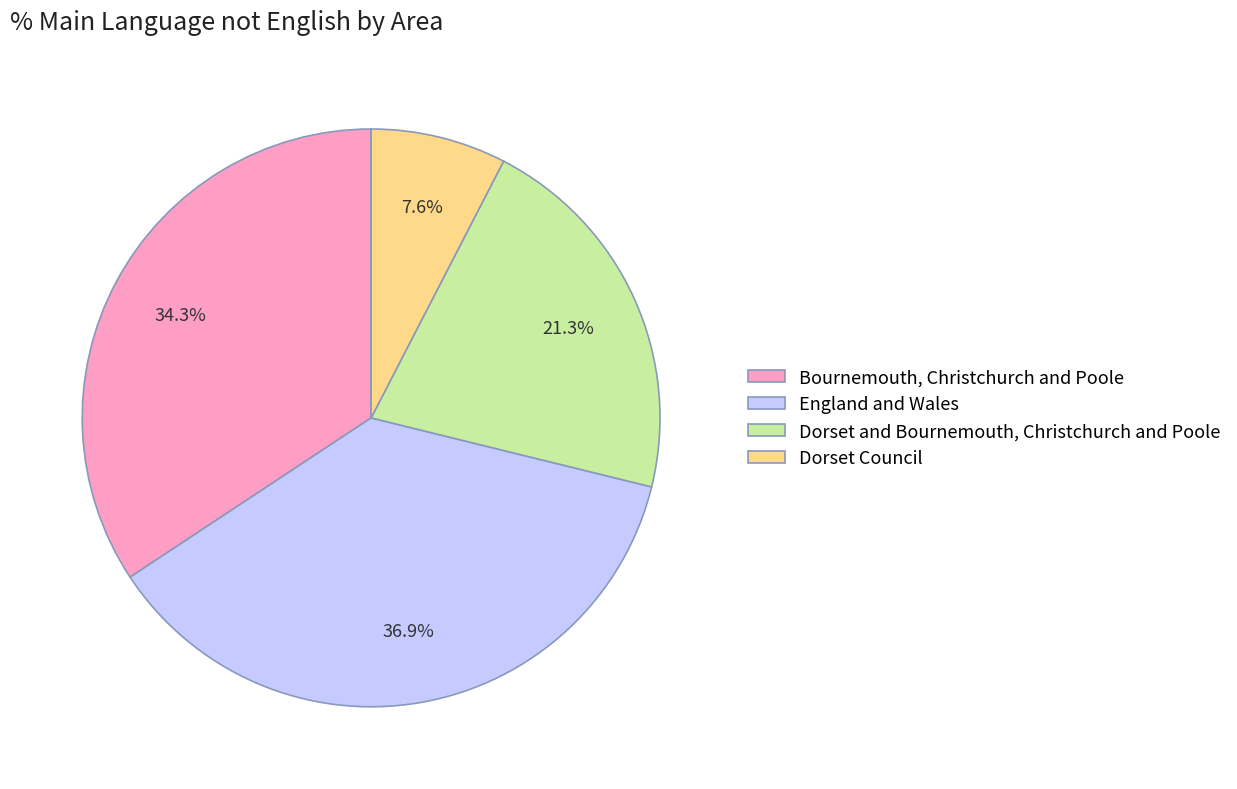

How many slices are in this pie chart?

4